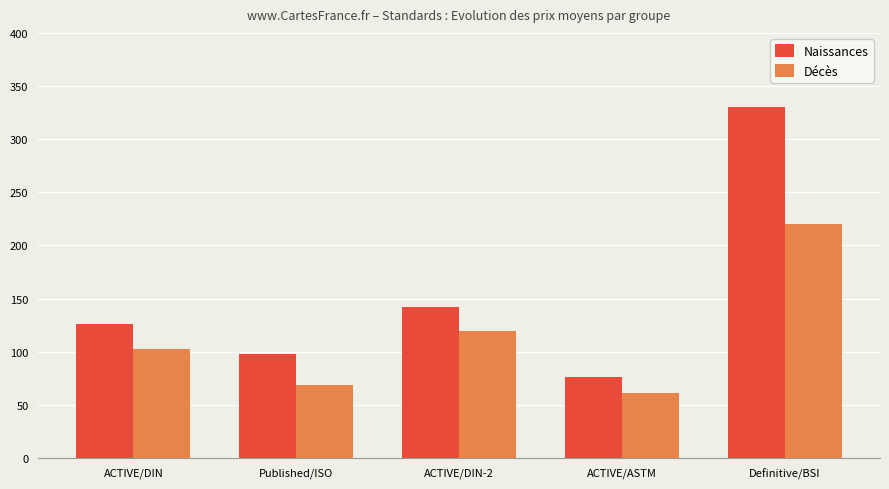

Is it true that Décès equals 37.4 at Published/ISO?

False